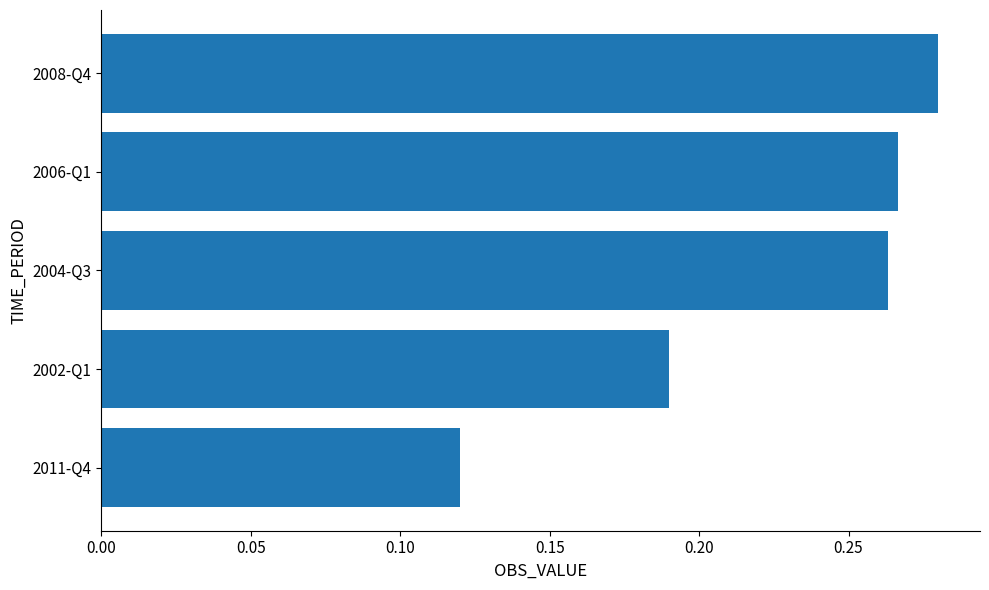

At which category does the chart reach its peak across all series?

2008-Q4